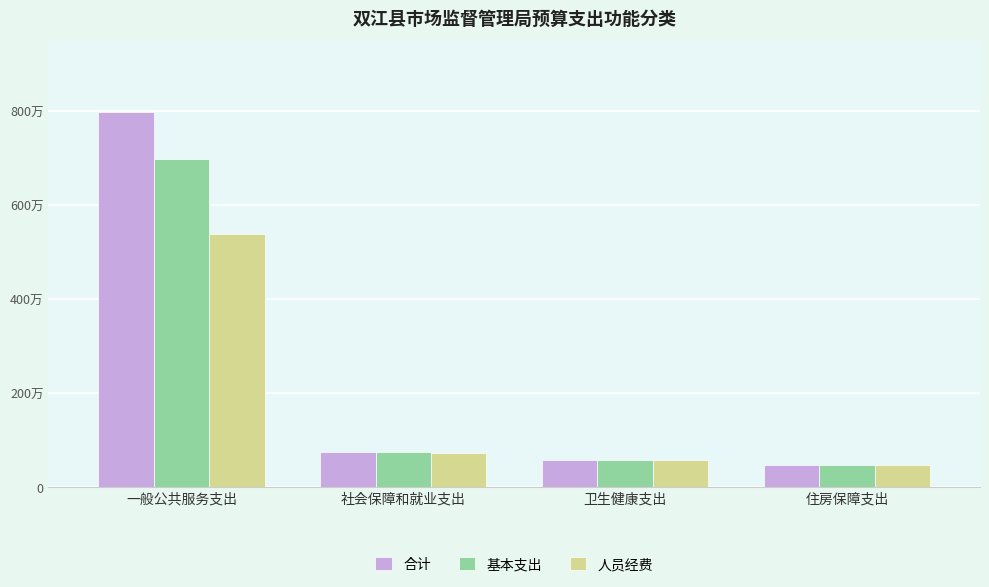

What is the label of the 4th bar from the right?

一般公共服务支出